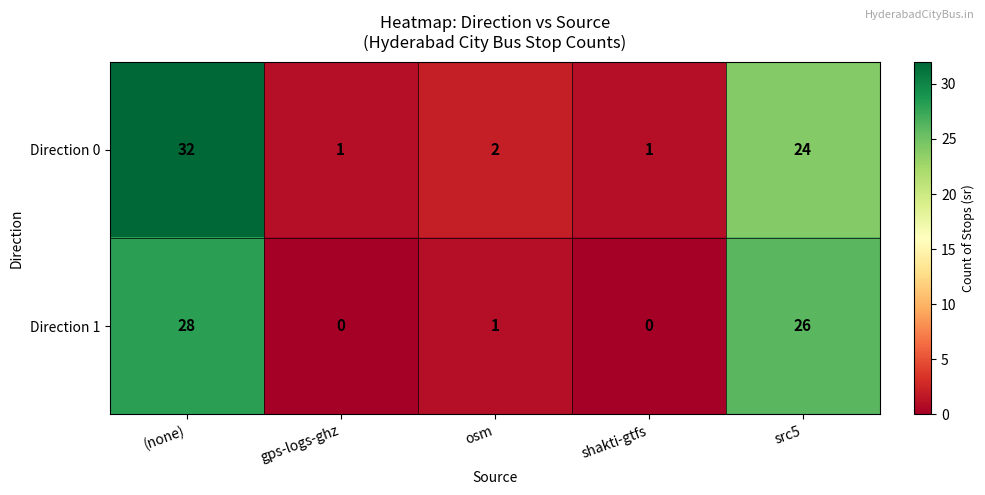

The Direction 0 series shows 3 at osm. True or false?

False